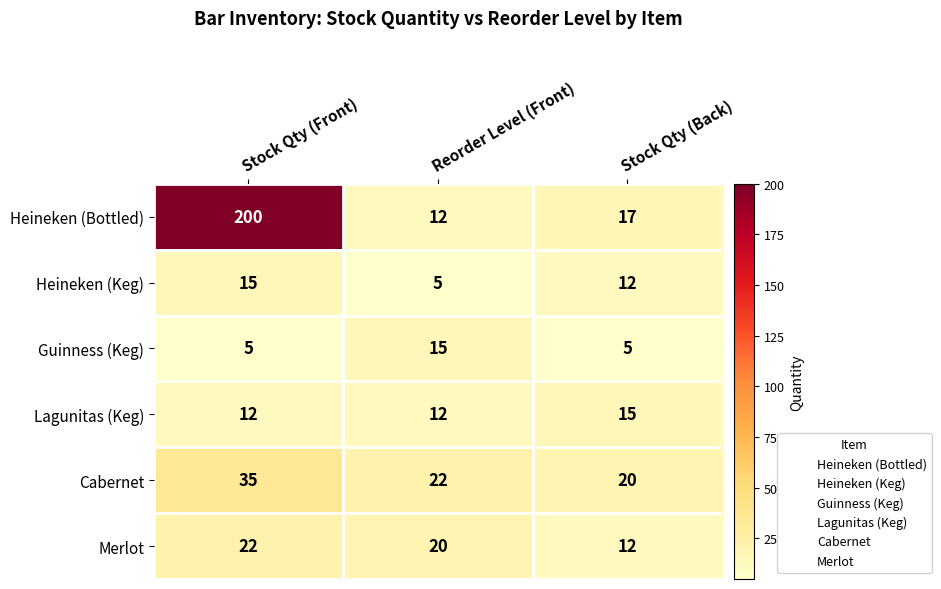

What is the lowest value of the Lagunitas (Keg) series?

12